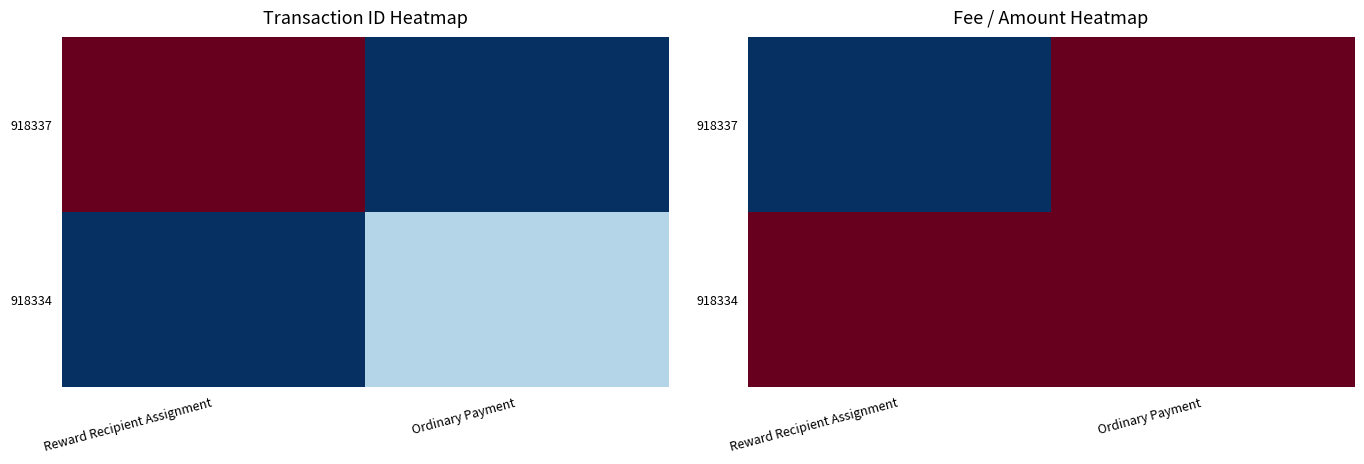

Which category has the lowest value in the 918337 series?

Reward Recipient Assignment